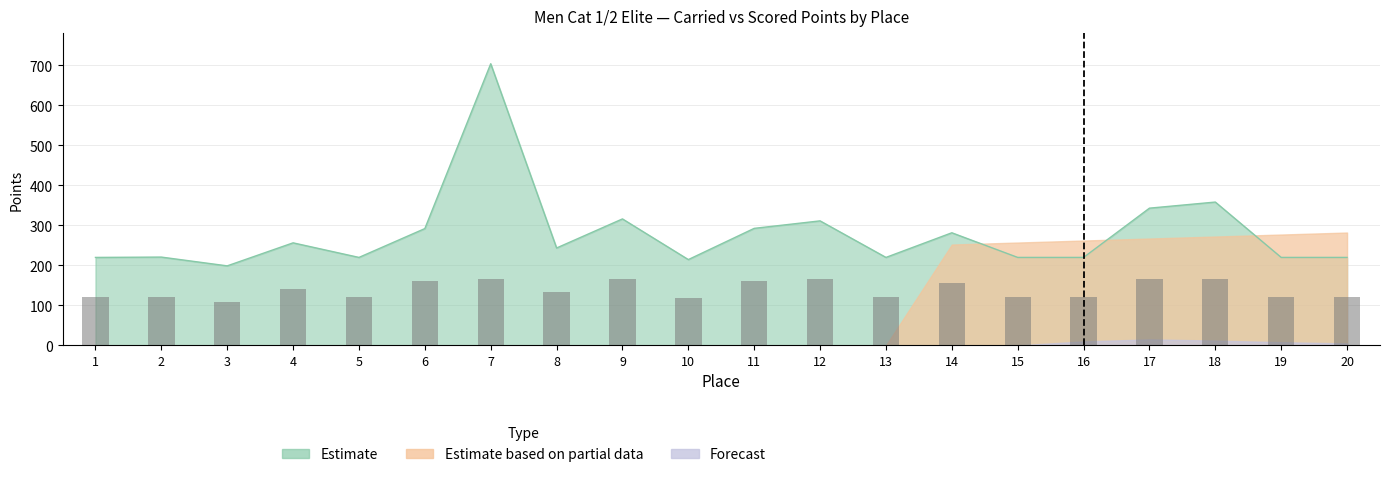

How many bars are there in total?

20